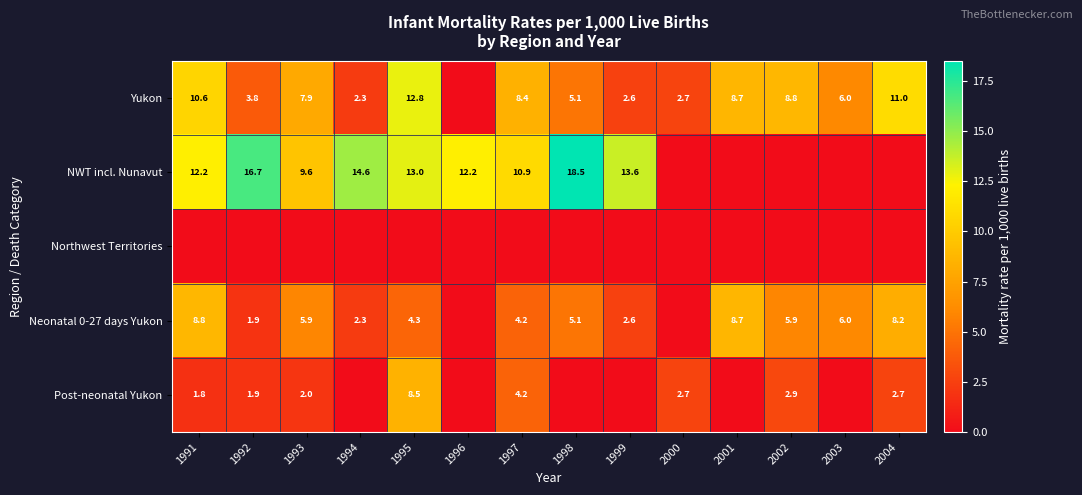

What is the difference between the Neonatal 0-27 days Yukon values at 1997 and 2001?

4.5